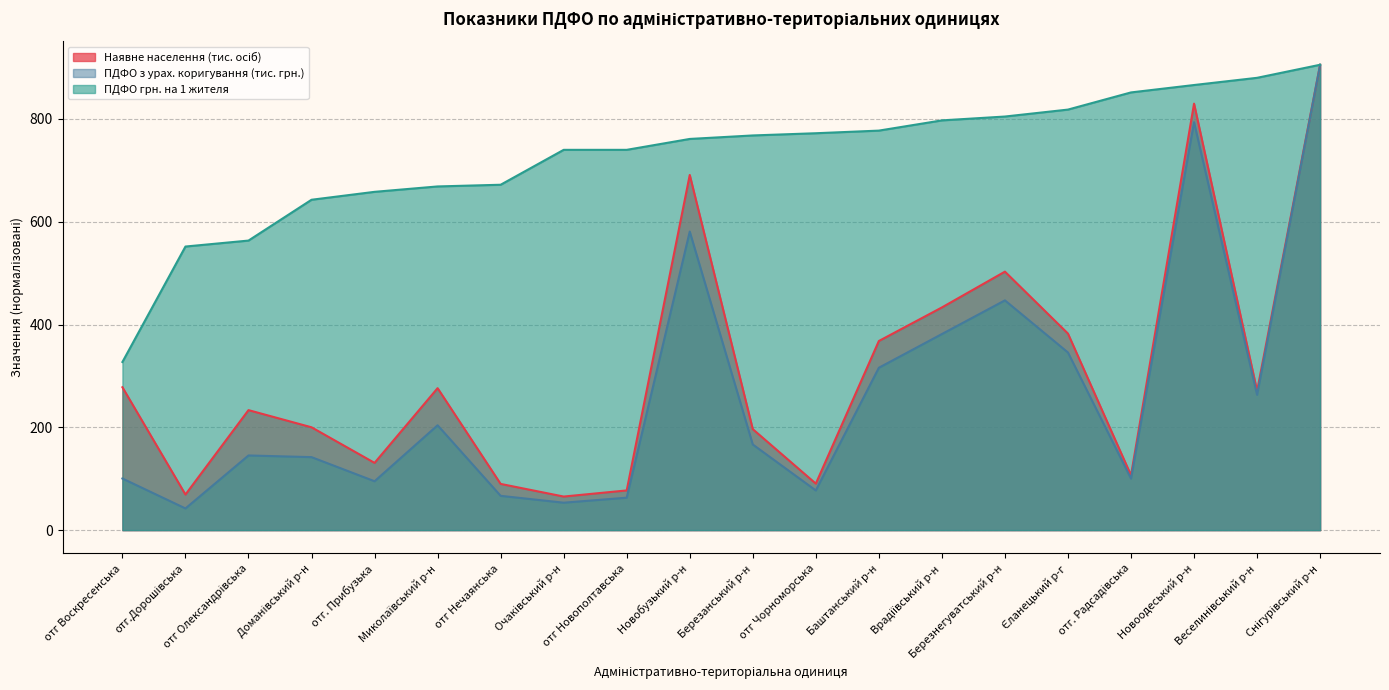

True or false: ПДФО грн. на 1 жителя has more than 2 points higher than both neighbors.

False